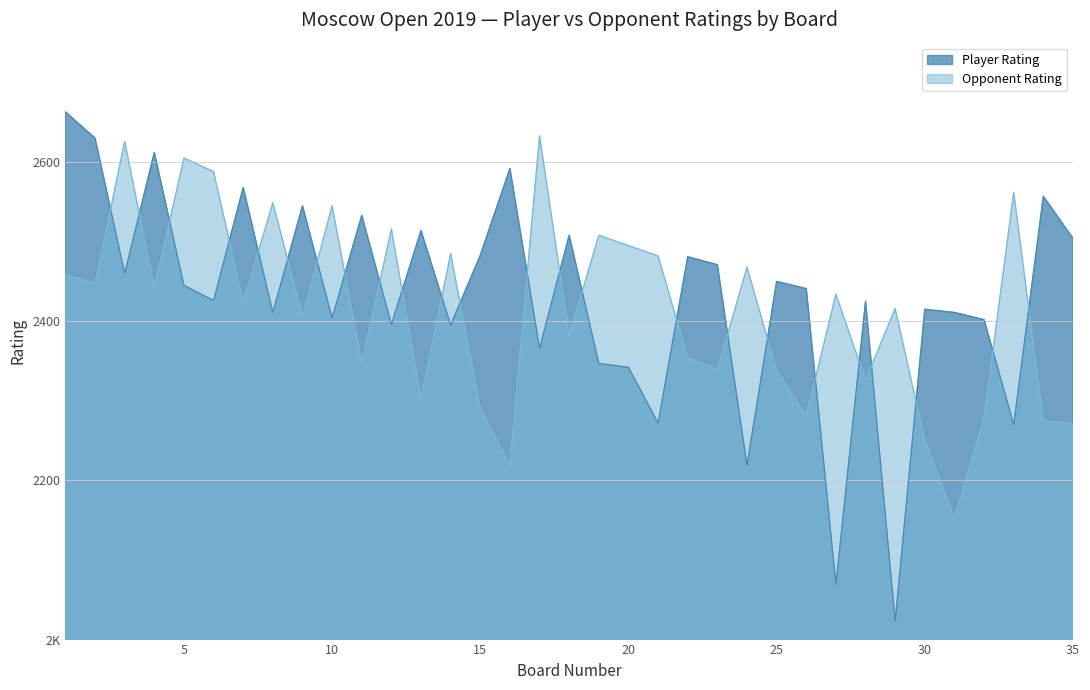

Where is the data nearest to the value 2343?

20